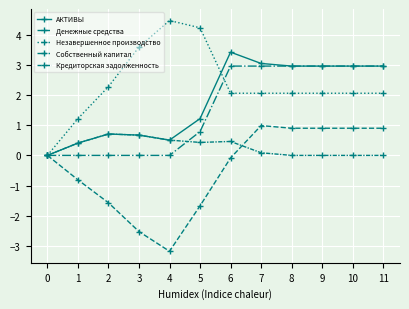

At which label does Собственный капитал reach its peak?

6